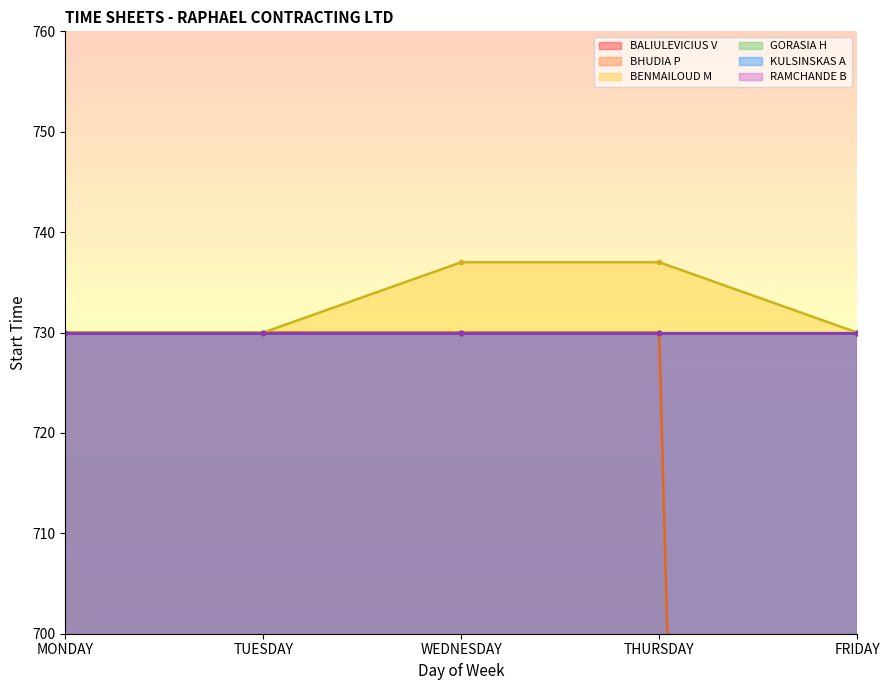

Which series changed the most between MONDAY and THURSDAY?

BENMAILOUD M